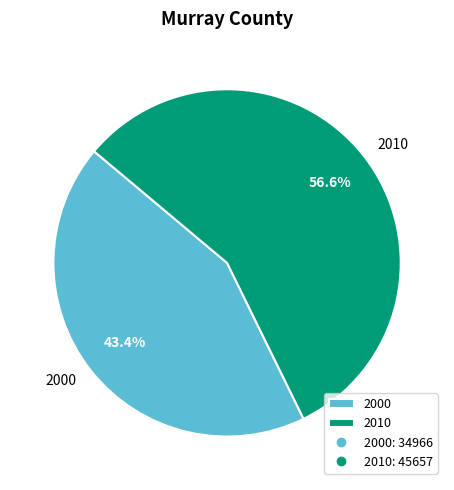

What is the majority slice?

2010